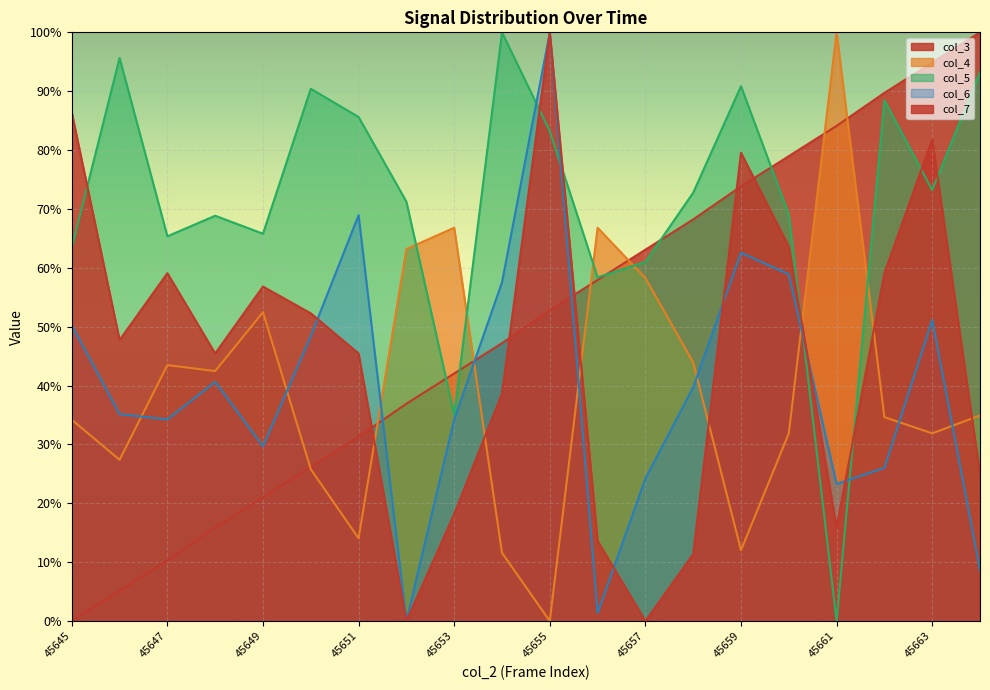

In col_6, how many points are lower than both neighbors (excluding endpoints)?

5